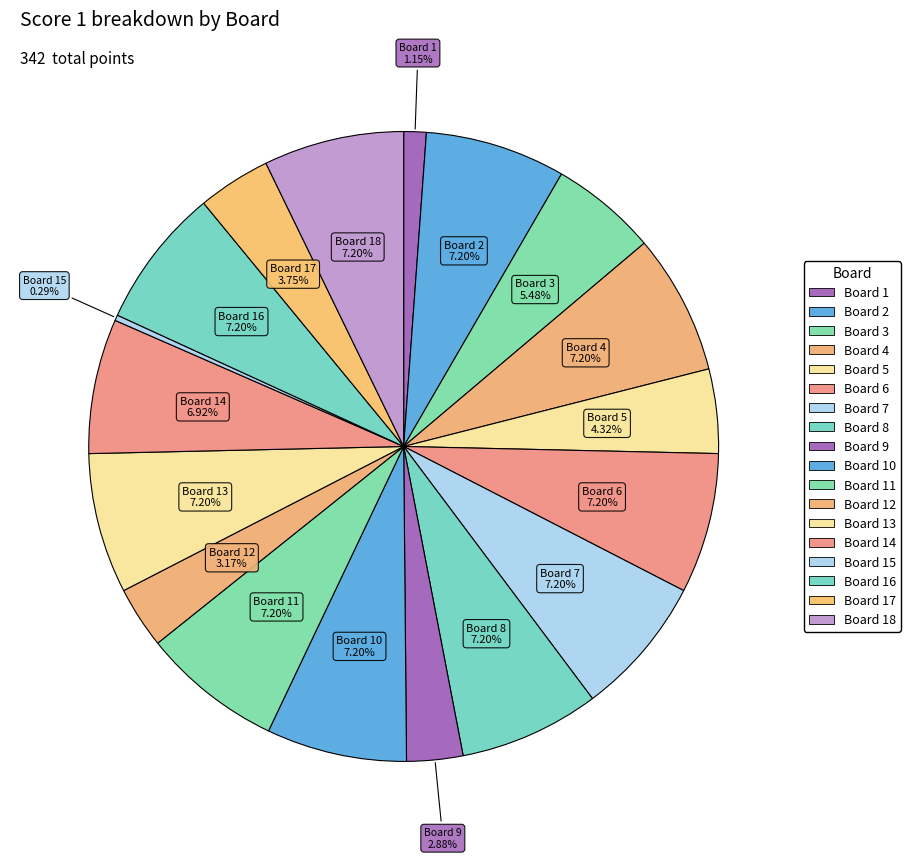

Which category has the smallest portion of the pie?

Board 15